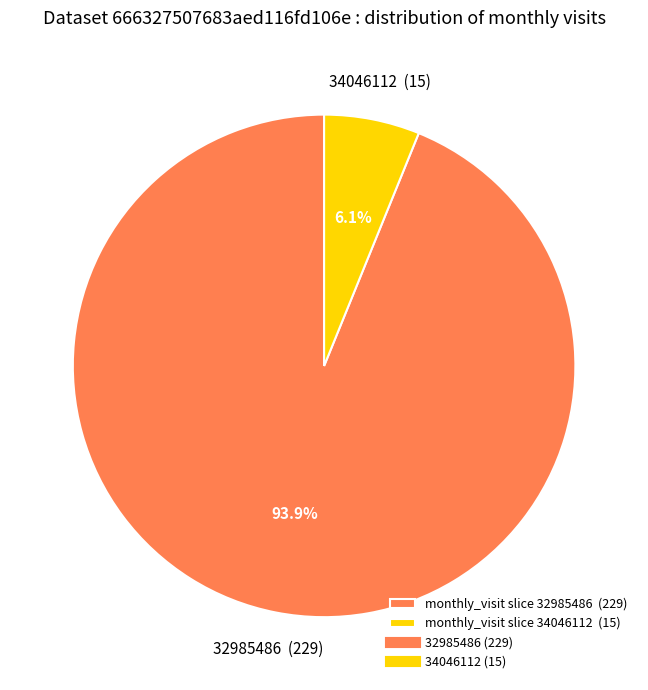

Does any single category account for the majority?

Yes